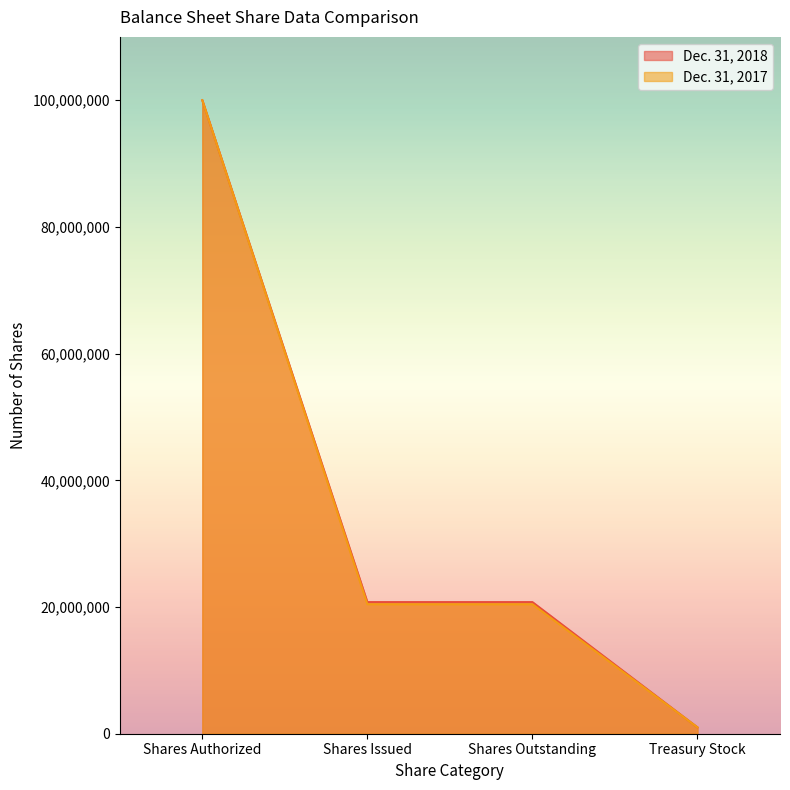

True or false: Dec. 31, 2017 and Dec. 31, 2018 cross at least once.

False